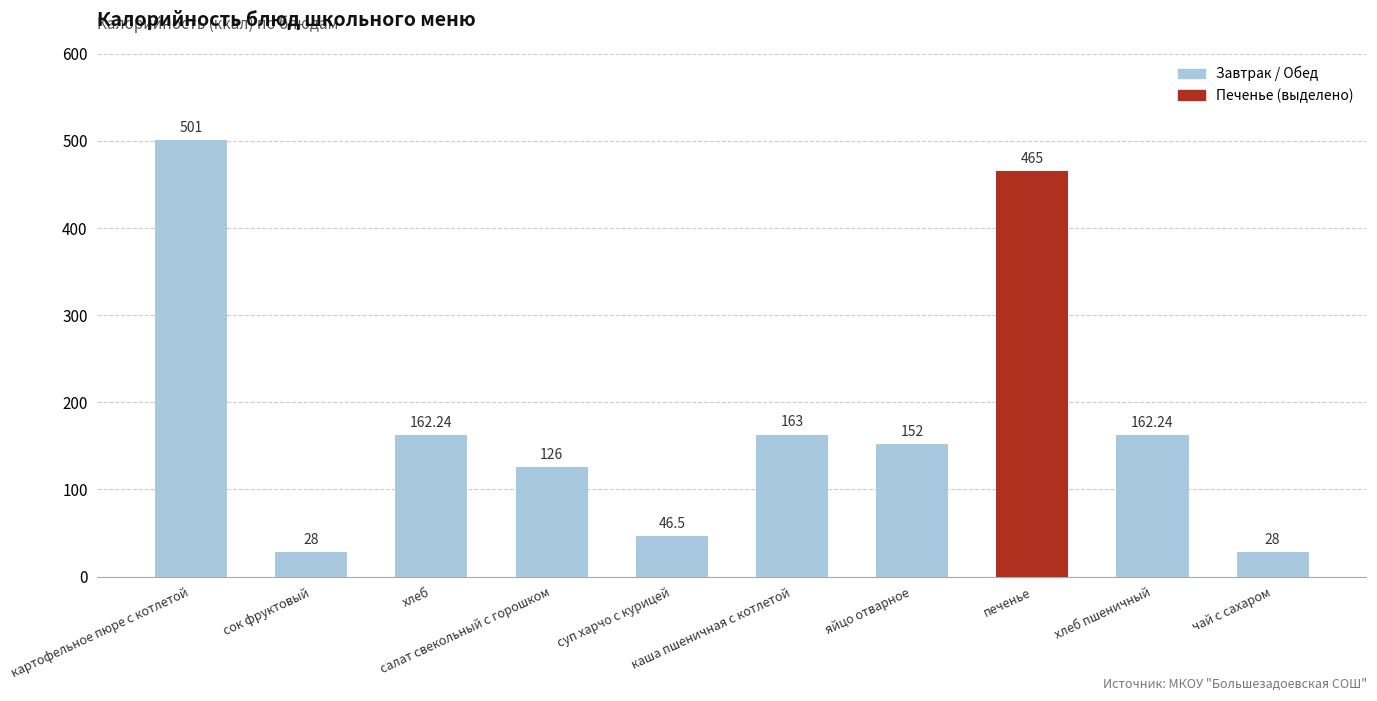

Reading left to right, what are all the values shown in this chart?

картофельное пюре с котлетой=501.0	сок фруктовый=28.0	хлеб=162.2	салат свекольный с горошком=126.0	суп харчо с курицей=46.5	каша пшеничная с котлетой=163.0	яйцо отварное=152.0	печенье=465.0	хлеб пшеничный=162.2	чай с сахаром=28.0